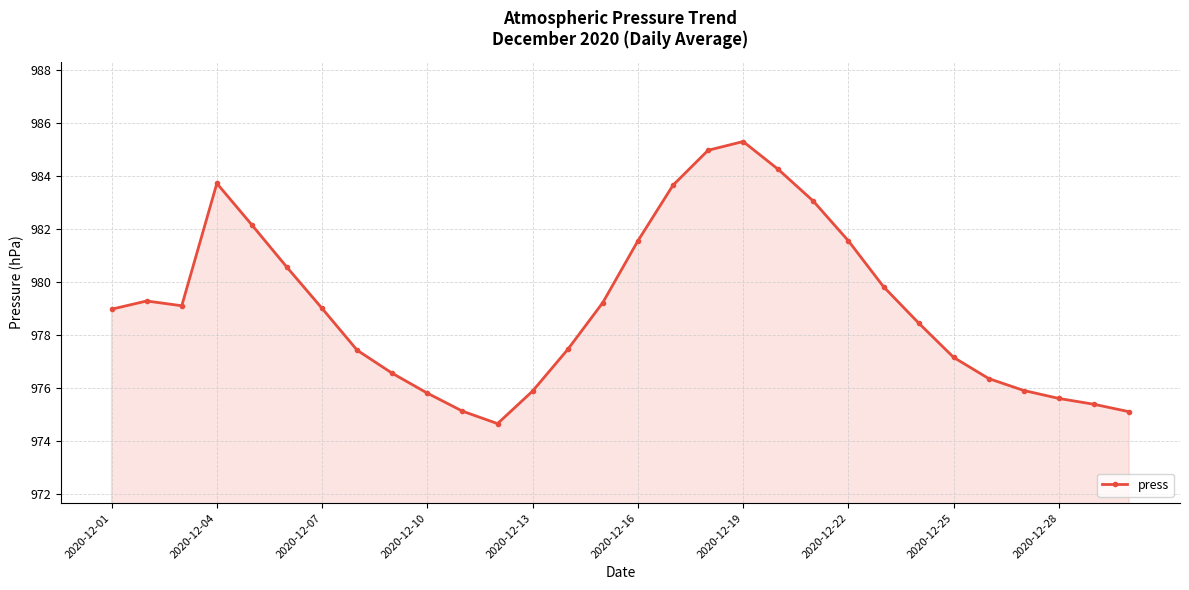

True or false: there are more than 0 points higher than both neighbors.

True